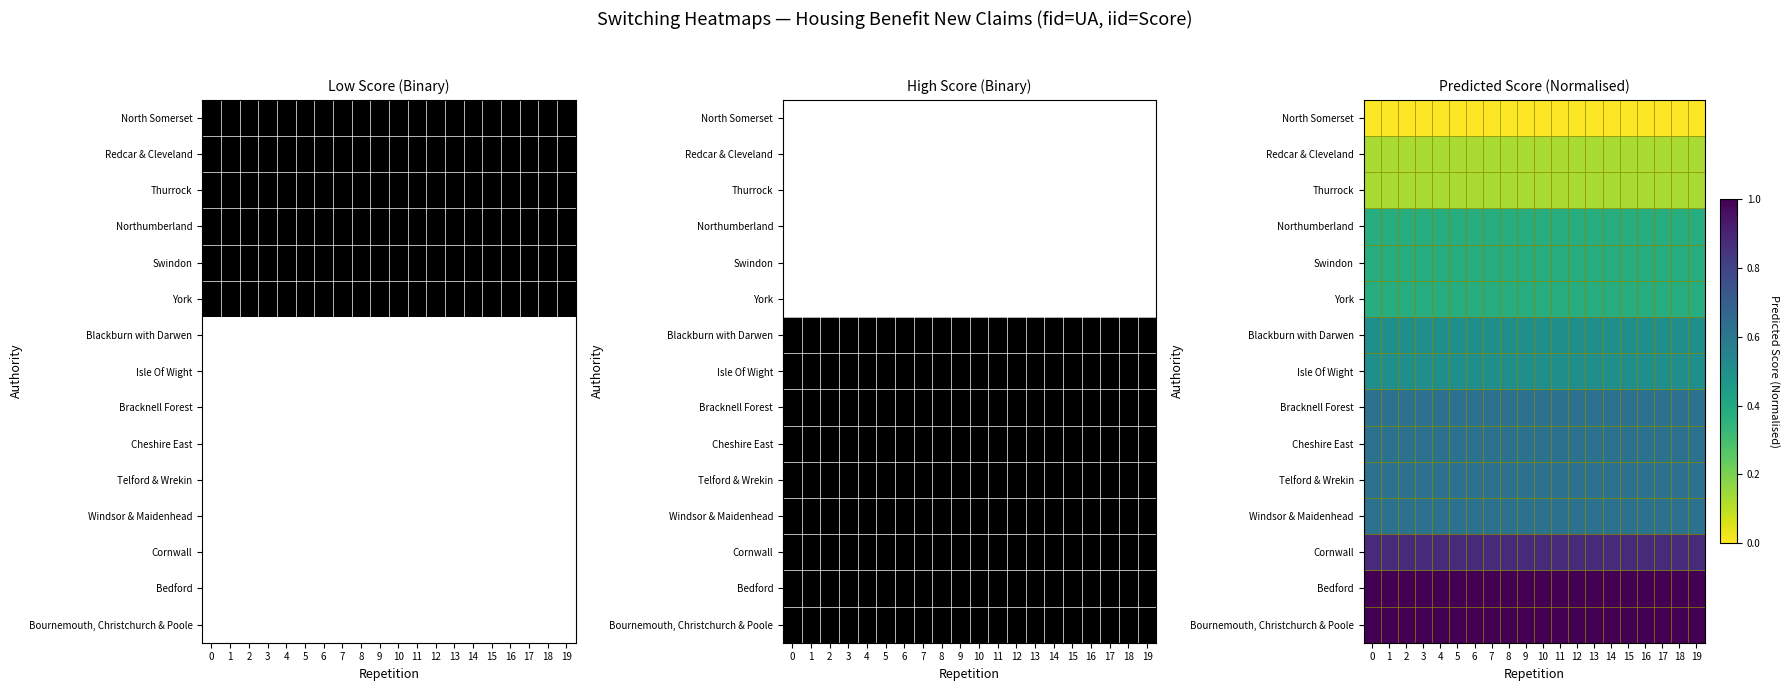

What is the minimum value for Blackburn with Darwen?

0.5